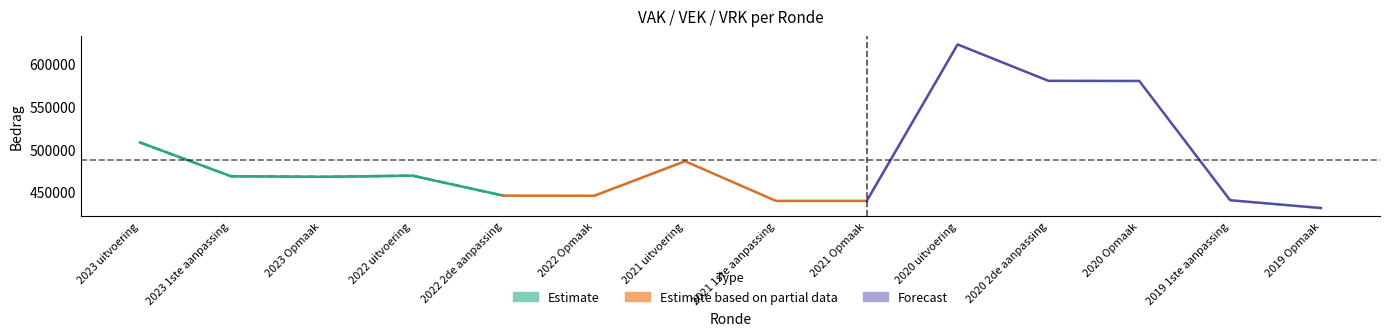

Does the chart display data point markers on the line(s)?

No